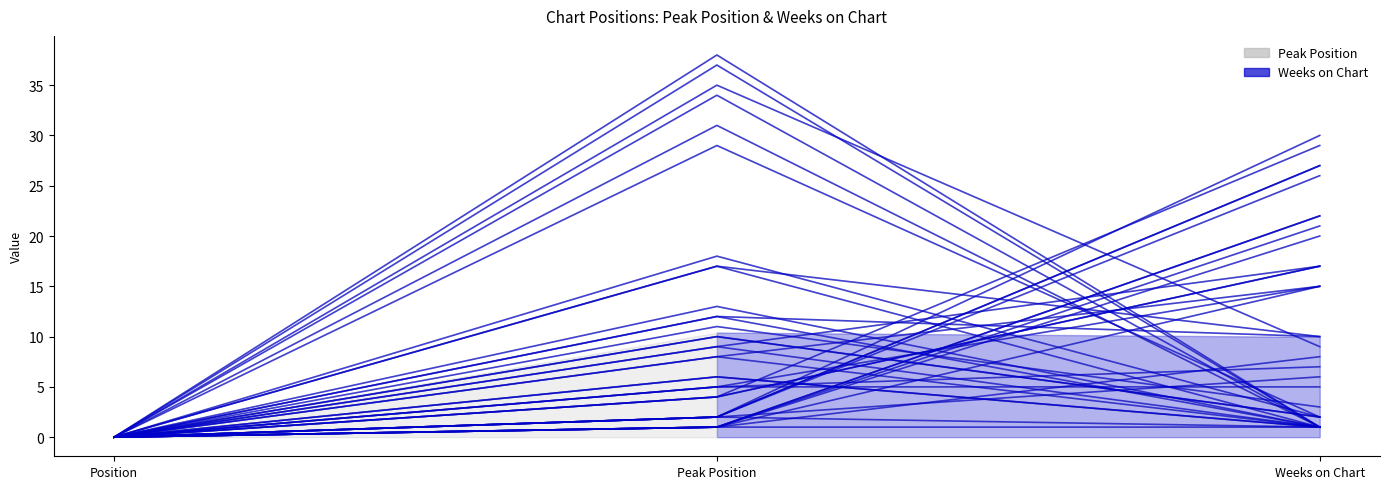

Which category has the highest value across all series?

Peak Position